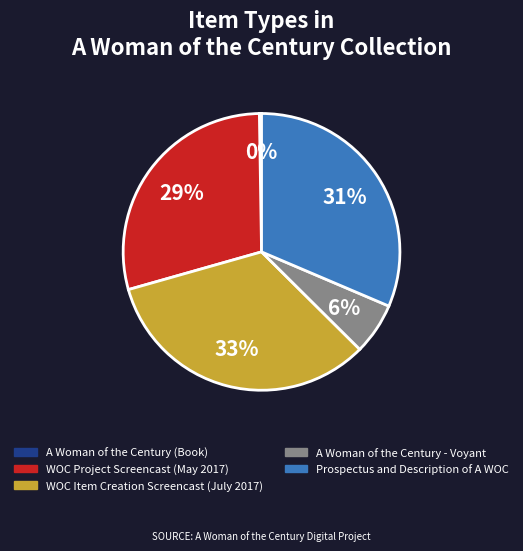

Which slice is the largest?

WOC Item Creation Screencast (July 2017)